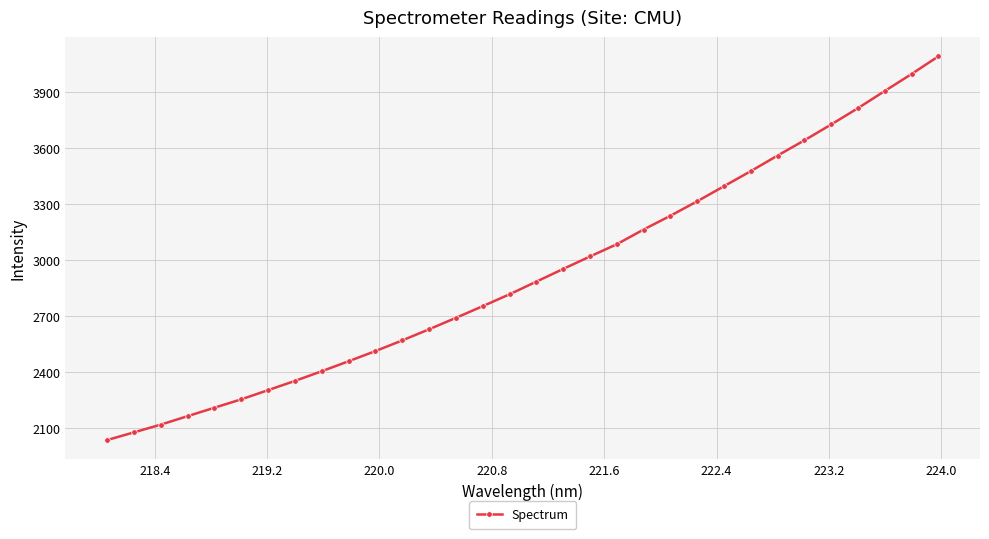

What is the value of the 27th point from the left?

3643.3